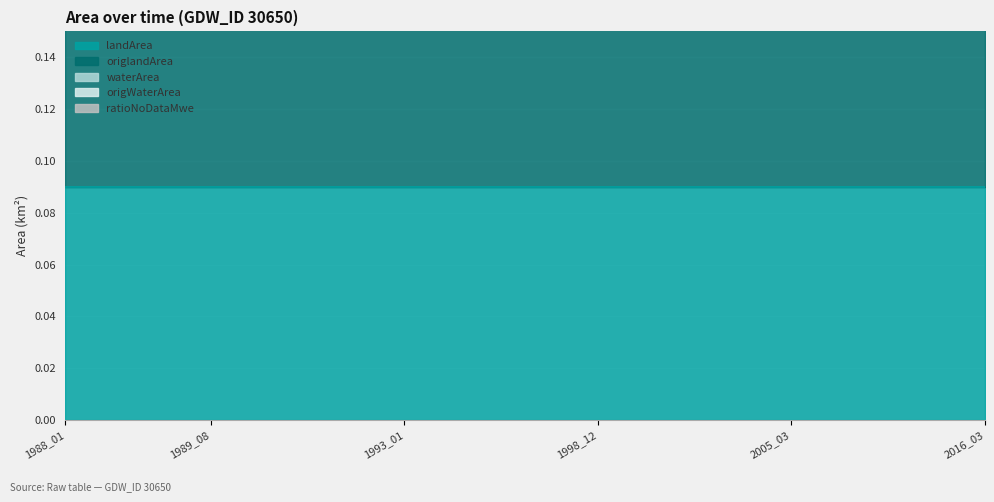

At which category is the sum across all series the highest?

1988_01